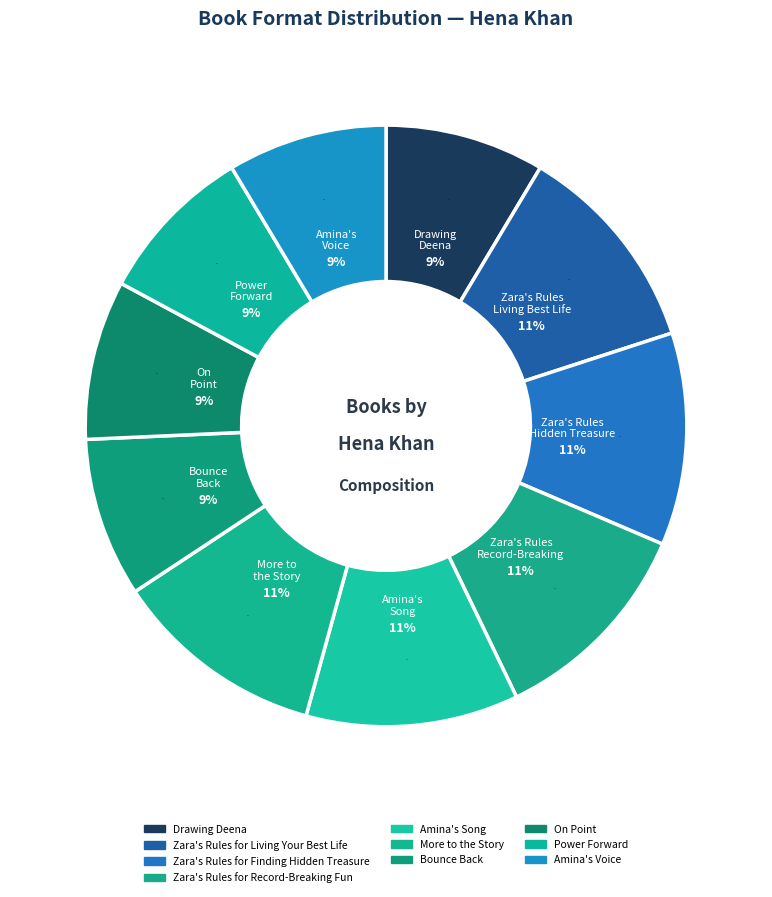

To the nearest percent, what portion does Amina's Voice represent?

9%